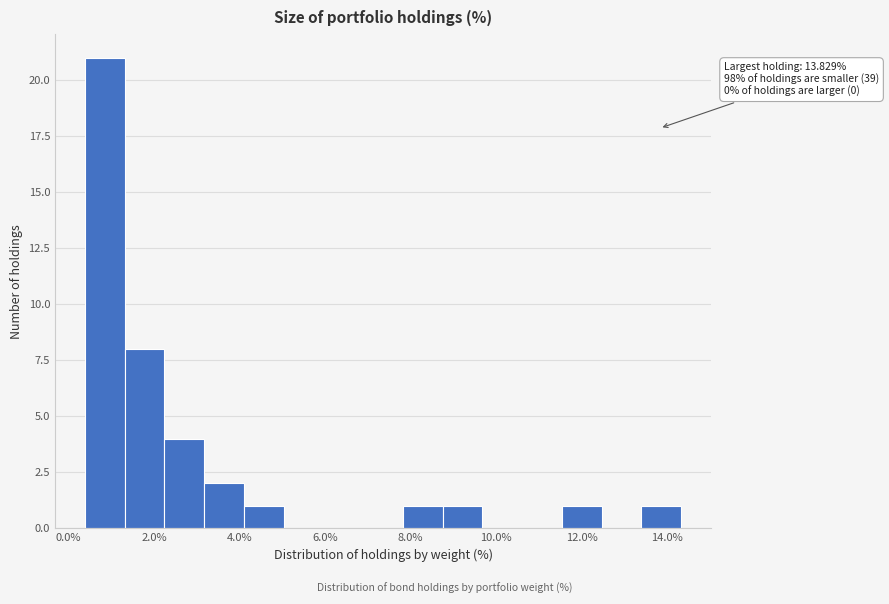

Over which range of the x-axis is the bar tallest?

0.4 to 1.4